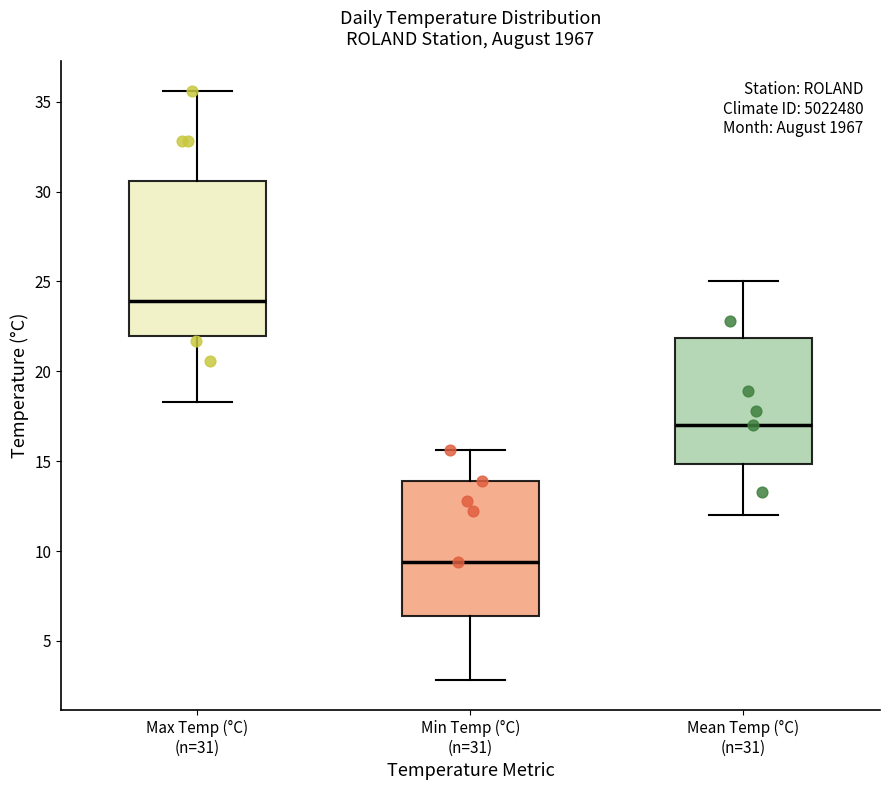

Comparing the boxes themselves (not the whiskers), which one is the tallest?

Max Temp (°C) (n=31)